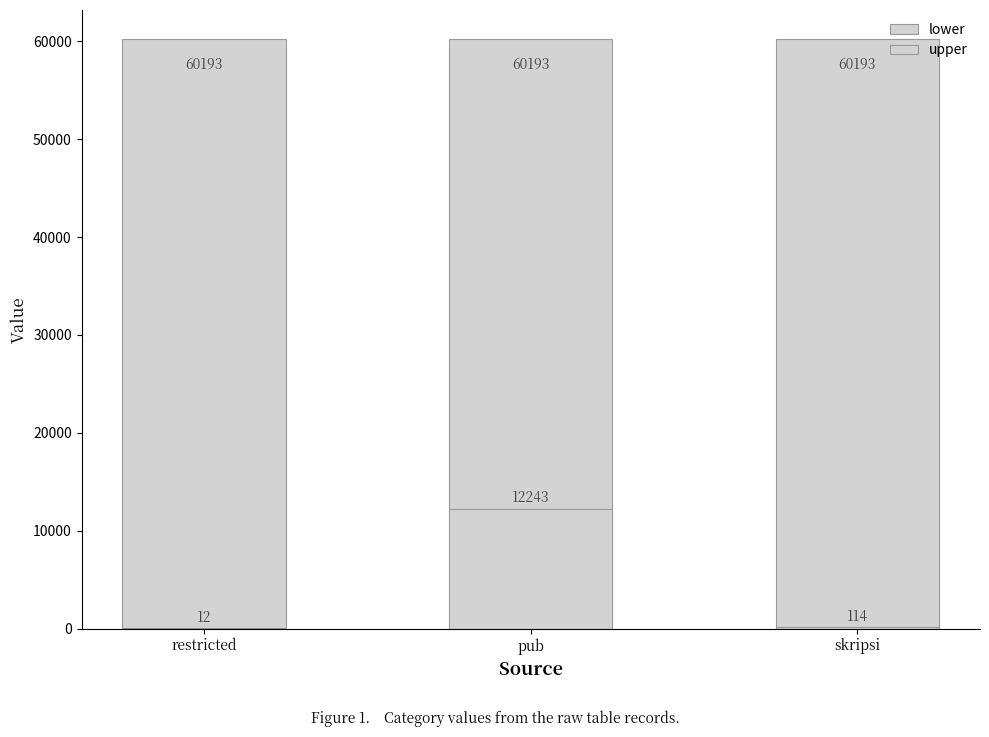

At which category is the sum across all series the highest?

pub